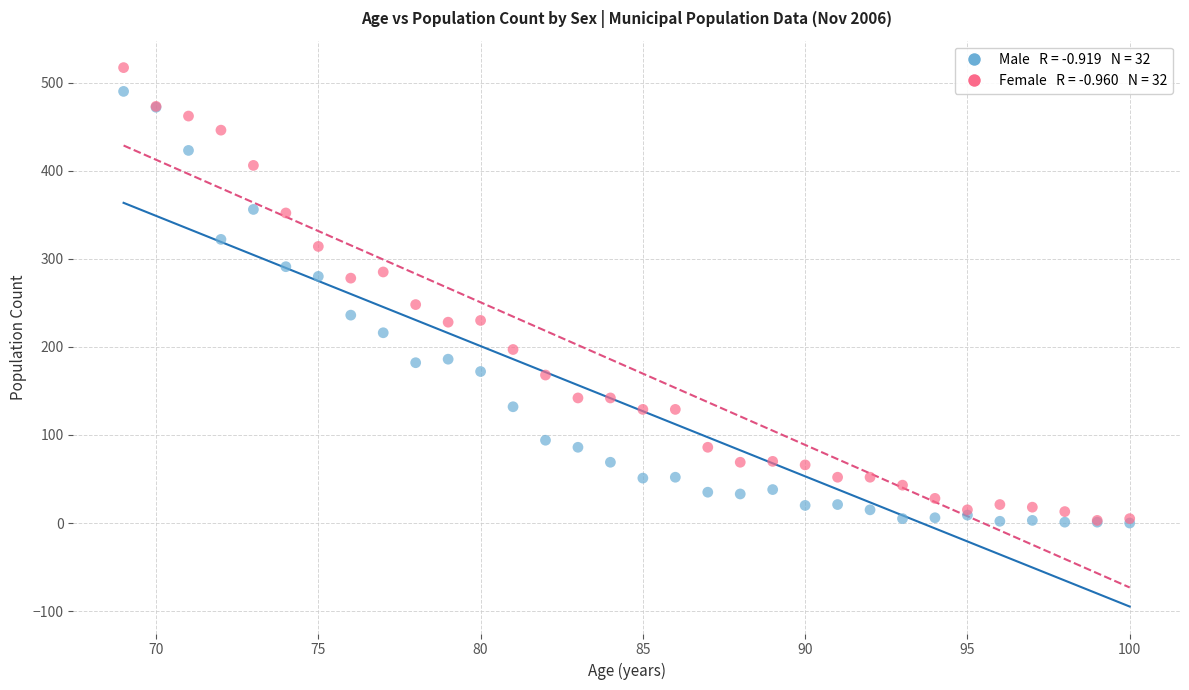

Across all series, what Y value is closest to 258?

248